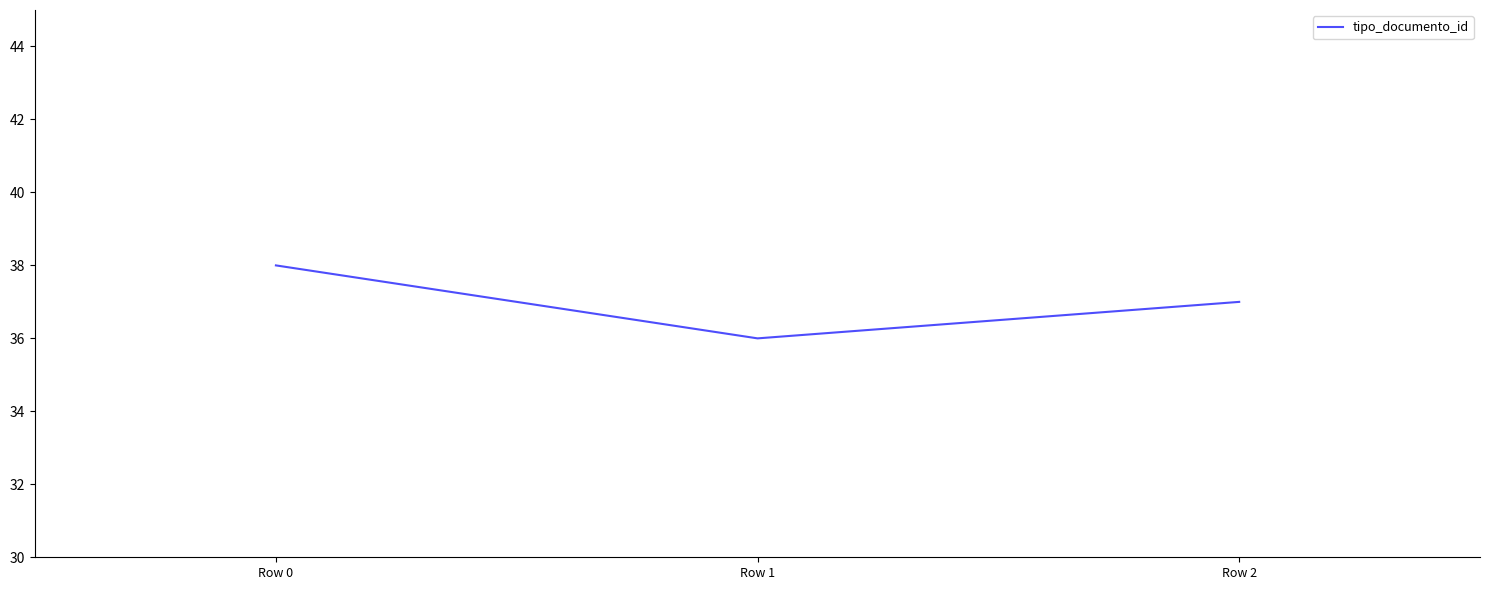

Is this an area chart (filled region under the line)?

No